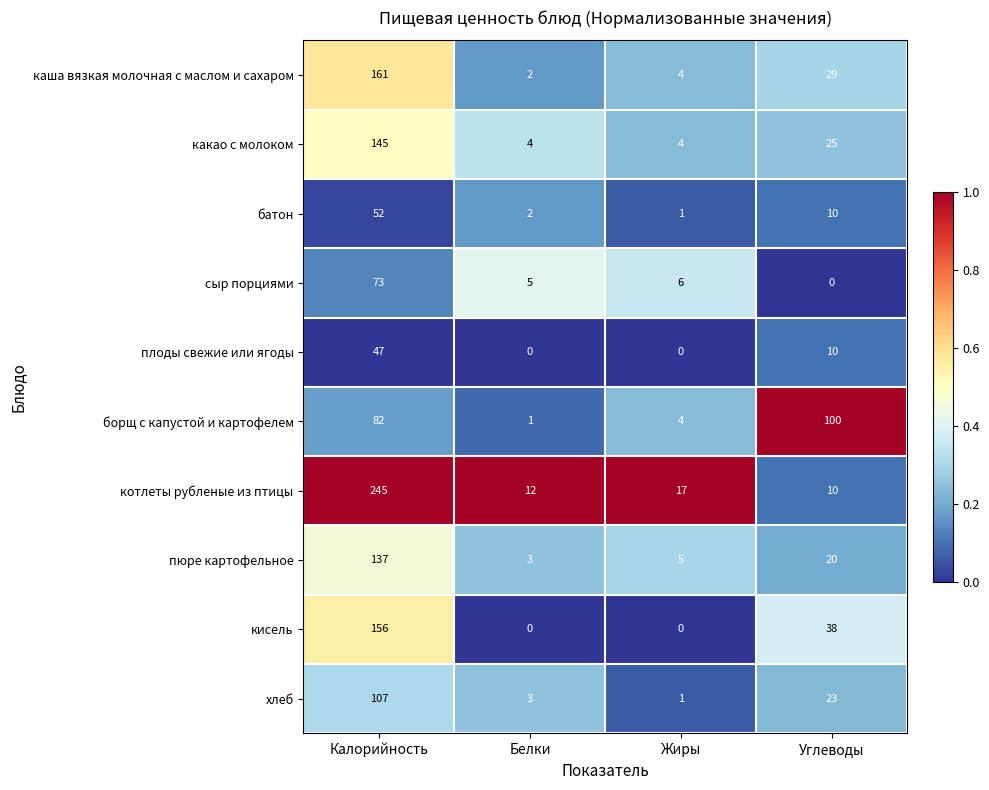

True or false: пюре картофельное has a value of 3 at Белки.

True